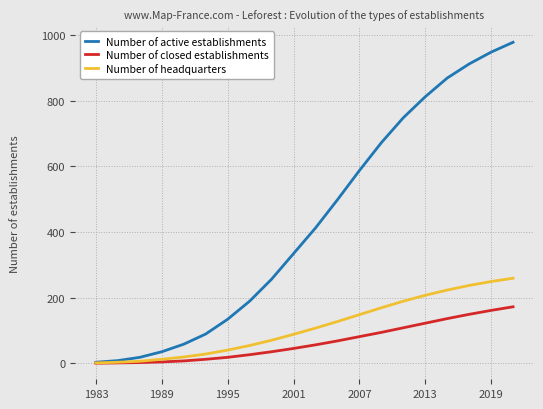

Rank the series by their maximum value, from lowest to highest.

Number of closed establishments, Number of headquarters, Number of active establishments